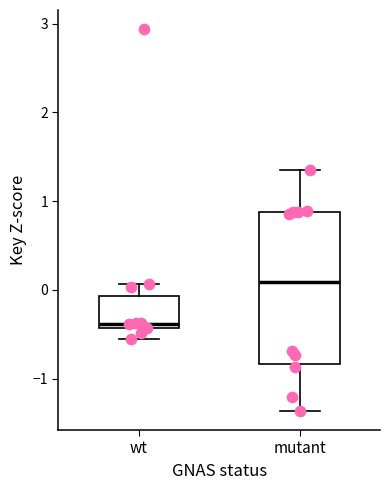

Where is the lower edge of the box for wt on the y-axis? The values are not printed on the chart, so give them approximately, as read against the axis.

-0.4